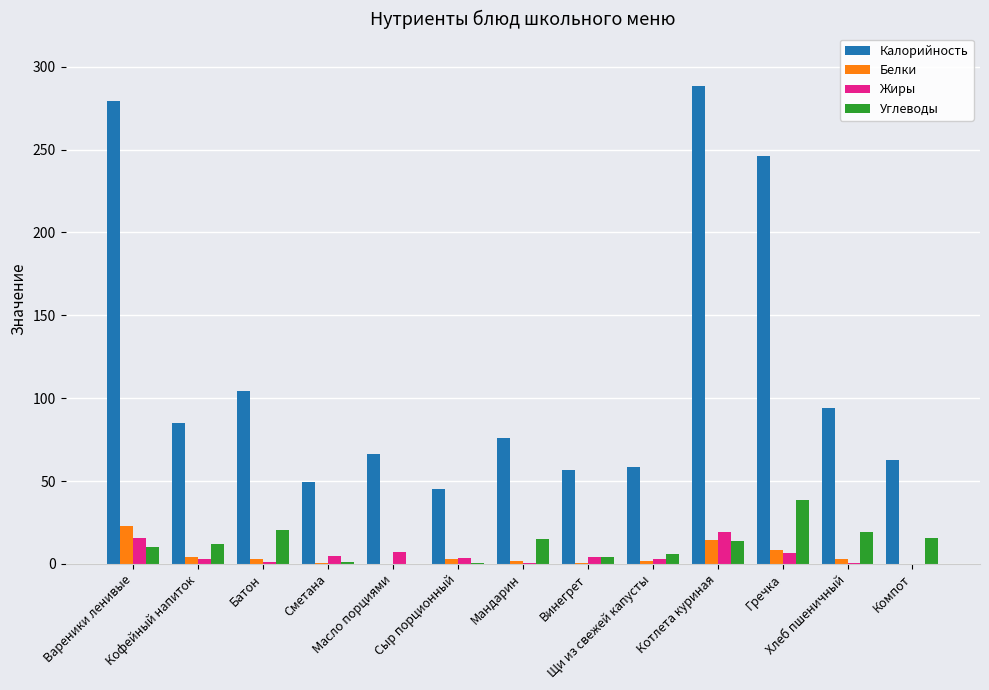

How many distinct data groups are displayed?

4